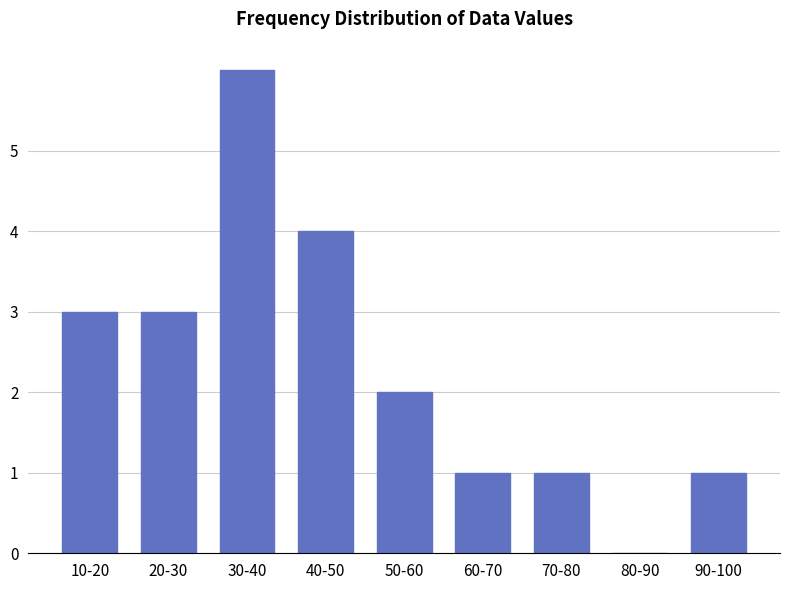

Reading left to right, list all the values displayed in this chart.

10-20=3	20-30=3	30-40=6	40-50=4	50-60=2	60-70=1	70-80=1	80-90=0	90-100=1